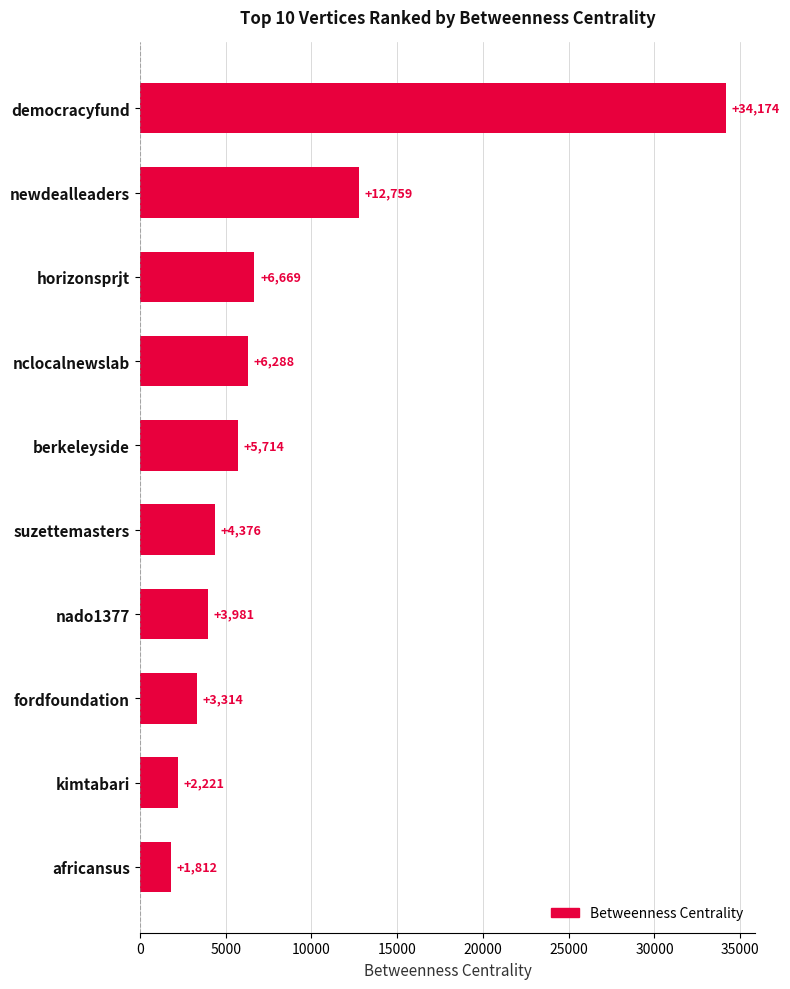

What is the value of the 6th bar from the top?

4376.0